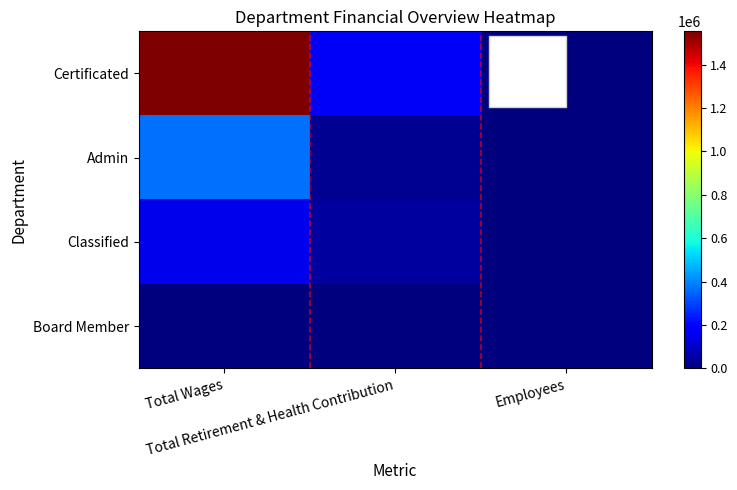

Count the number of categories in the chart.

3